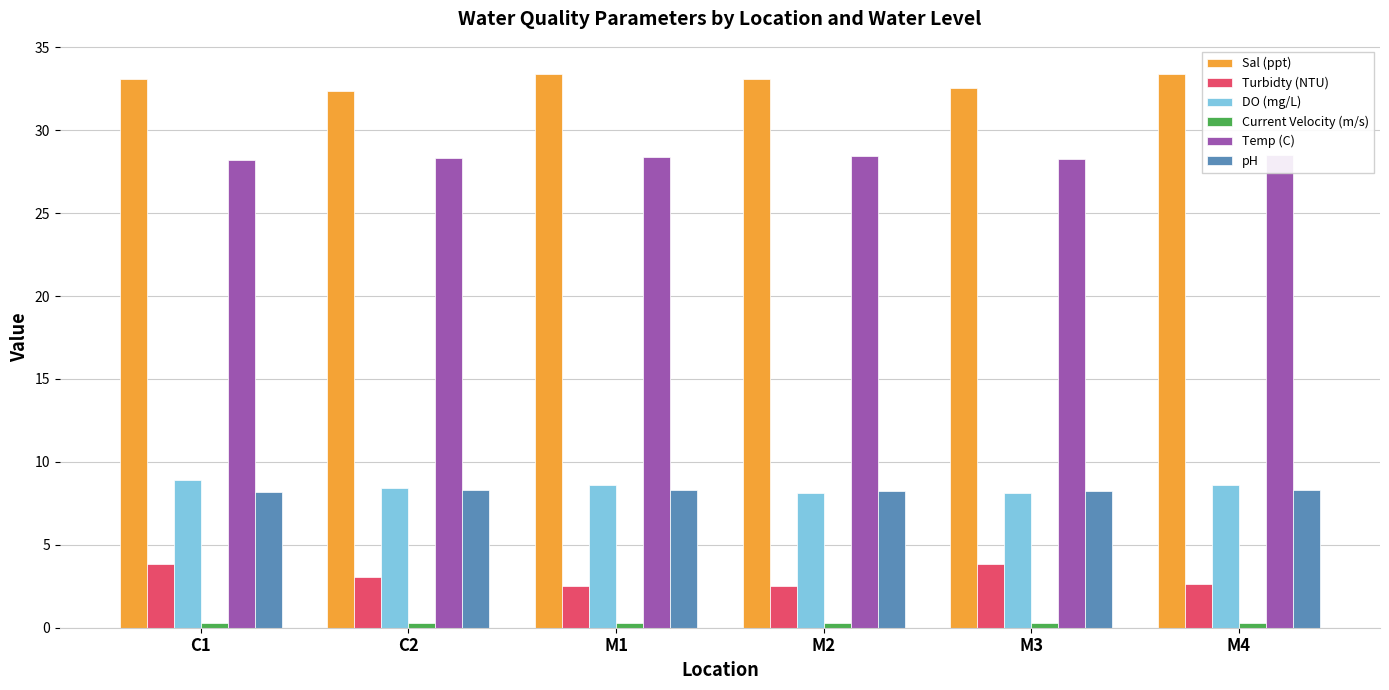

Between C1 and M1, which is larger?

M1